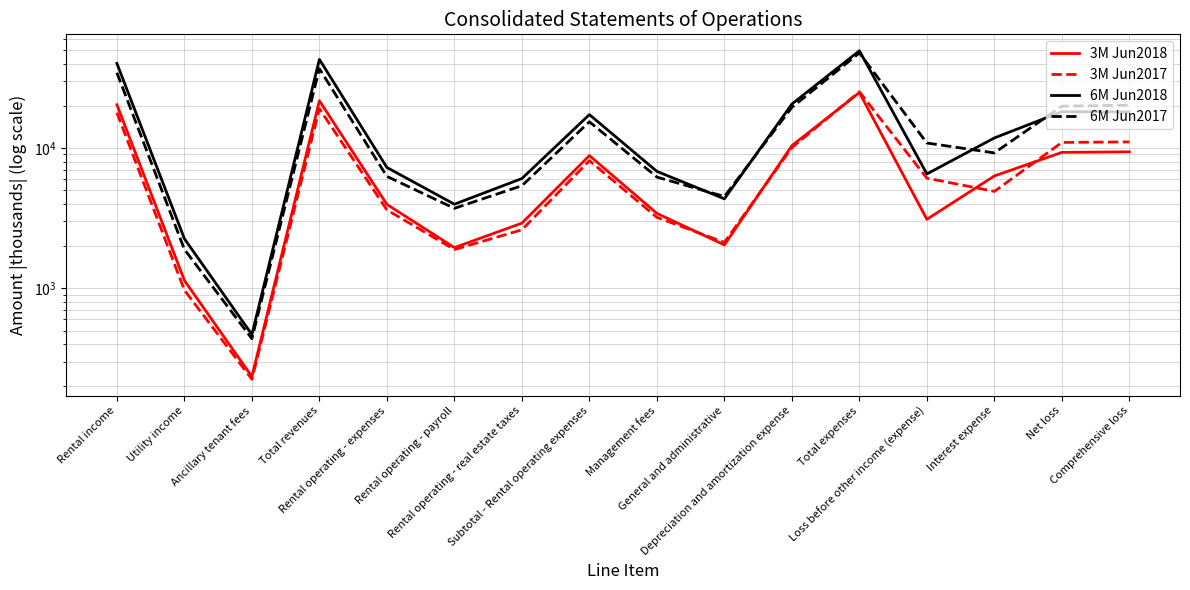

In 6M Jun2018, how many points are lower than both neighbors (excluding endpoints)?

4